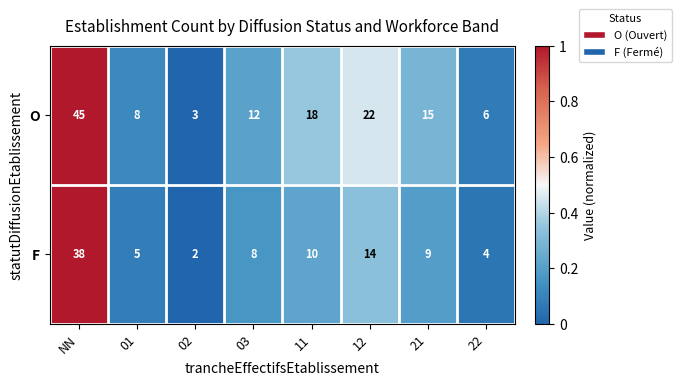

True or false: F has a value of 7 at 22.

False